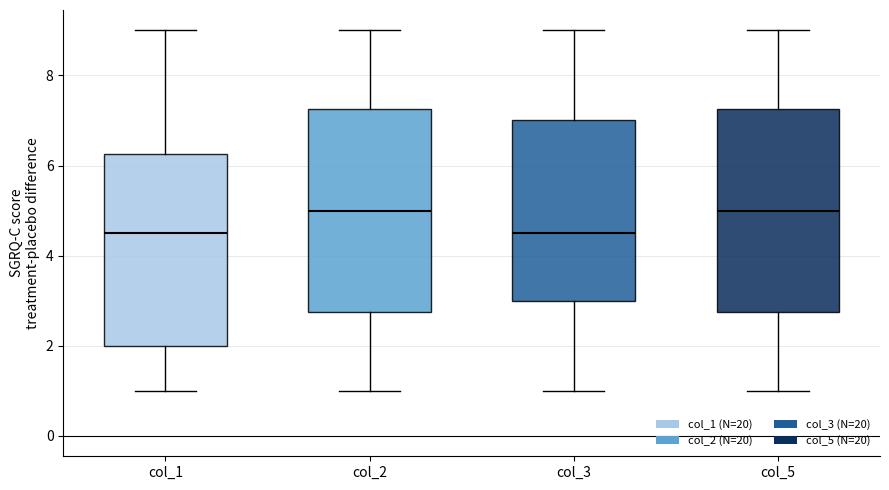

Reading left to right, transcribe this box plot: for each box, give where its median line is, the range the box spans, and where its two whiskers end, as read against the y-axis. The values are not printed on the chart, so give them approximately, as read against the axis.

col_1: median 4.6, box 2.0 to 6.2, whiskers 1.0 to 9.0
col_2: median 5.0, box 2.8 to 7.2, whiskers 1.0 to 9.0
col_3: median 4.6, box 3.0 to 7.0, whiskers 1.0 to 9.0
col_5: median 5.0, box 2.8 to 7.2, whiskers 1.0 to 9.0